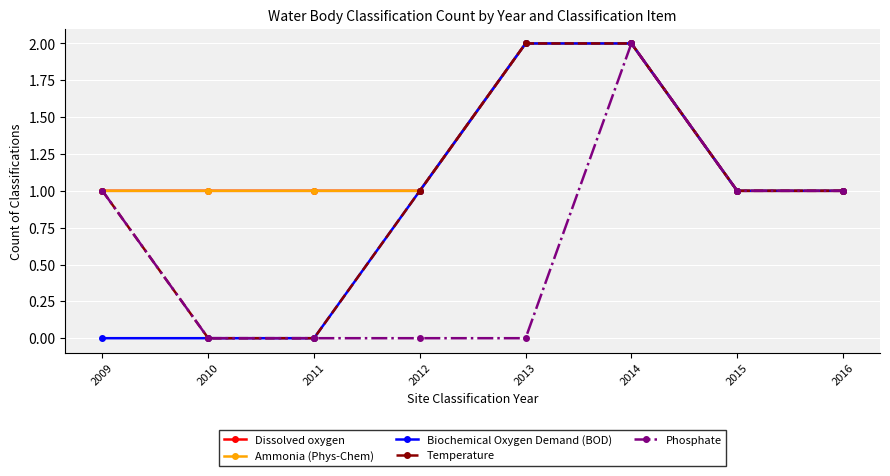

Does the chart have visible grid lines?

Yes